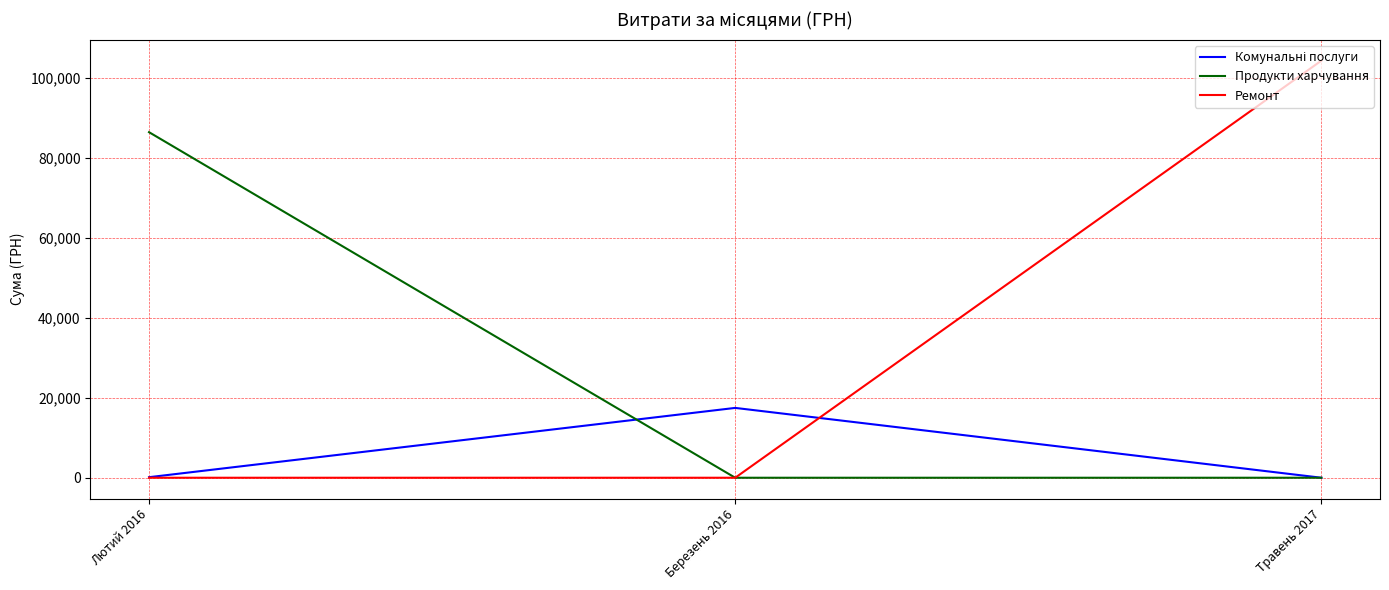

How many lines are shown in the chart?

3